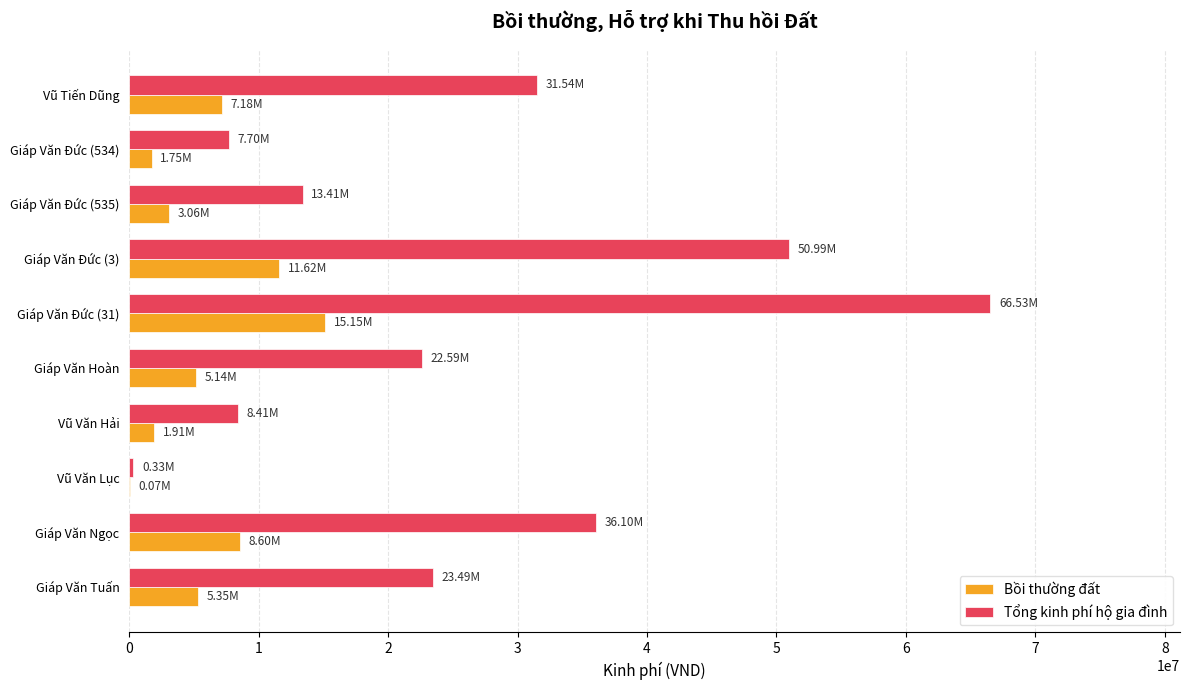

Which series changed the most between Giáp Văn Đức (534) and Giáp Văn Ngọc?

Tổng kinh phí hộ gia đình